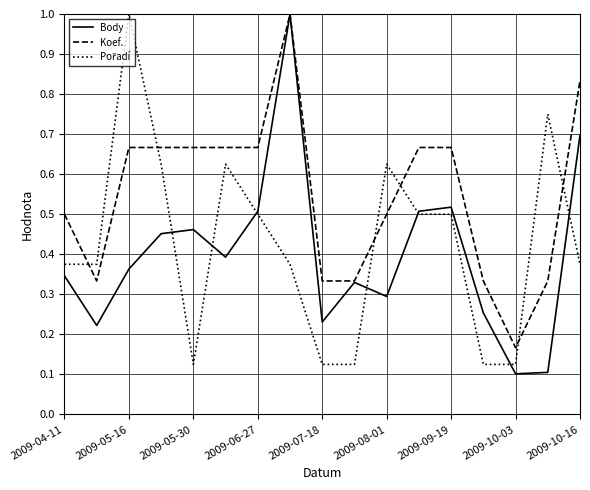

What is the maximum value shown in the chart?

1.0